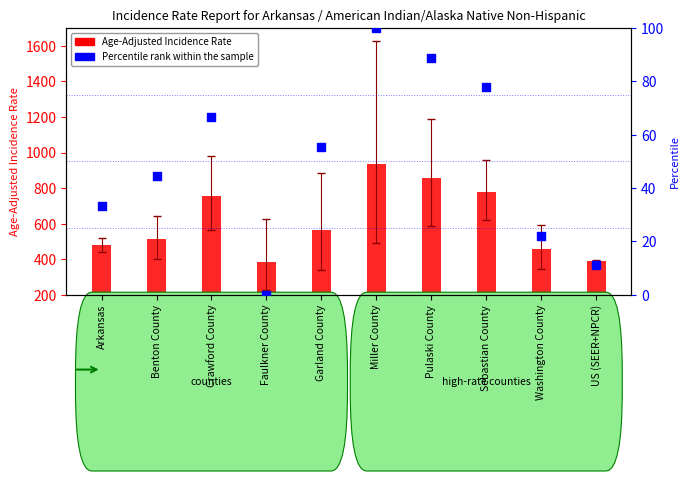

At which category is the sum across all series the highest?

Miller County